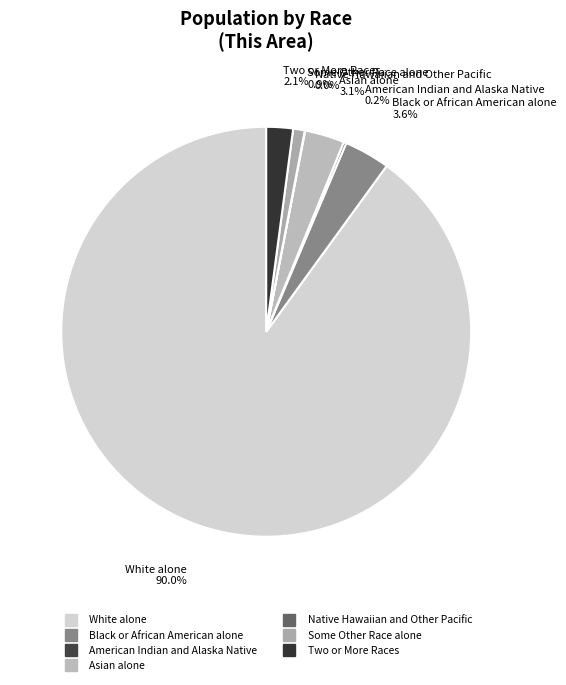

What percentage is the Asian alone slice, to the nearest percent?

3%